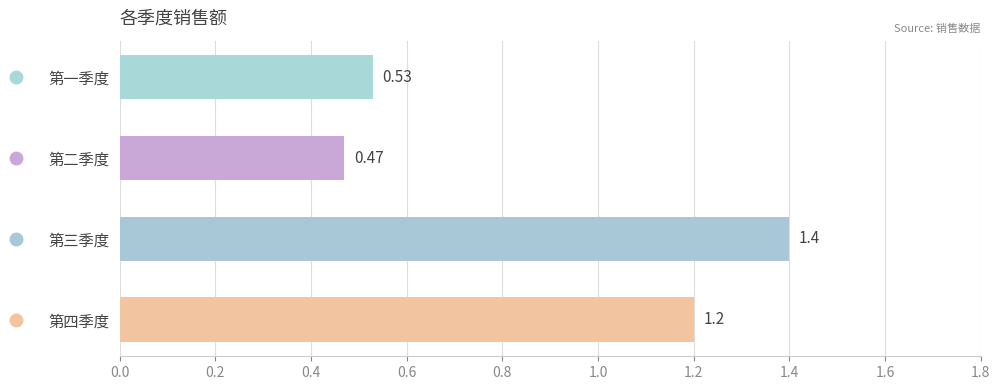

What is the difference between the maximum and minimum values?

0.9